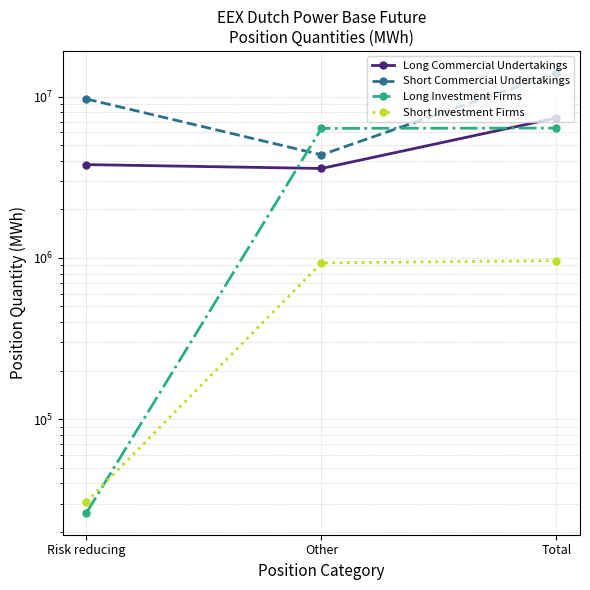

The Long Investment Firms series shows 26328 at Risk reducing. True or false?

True